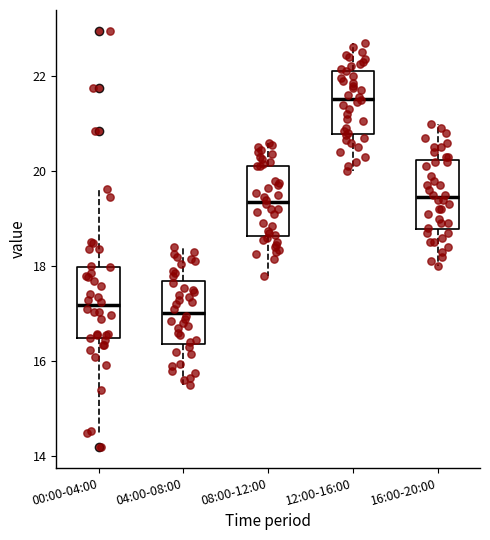

Reading left to right, read every box against the y-axis: the position of its median line, the range the box covers, and the ends of its whiskers. The values are not printed on the chart, so give them approximately, as read against the axis.

00:00-04:00: median 17.2, box 16.4 to 18.0, whiskers 14.6 to 19.6
04:00-08:00: median 17.0, box 16.4 to 17.6, whiskers 15.6 to 18.4
08:00-12:00: median 19.4, box 18.6 to 20.2, whiskers 17.8 to 20.6
12:00-16:00: median 21.6, box 20.8 to 22.2, whiskers 20.0 to 22.8
16:00-20:00: median 19.4, box 18.8 to 20.2, whiskers 18.0 to 21.0